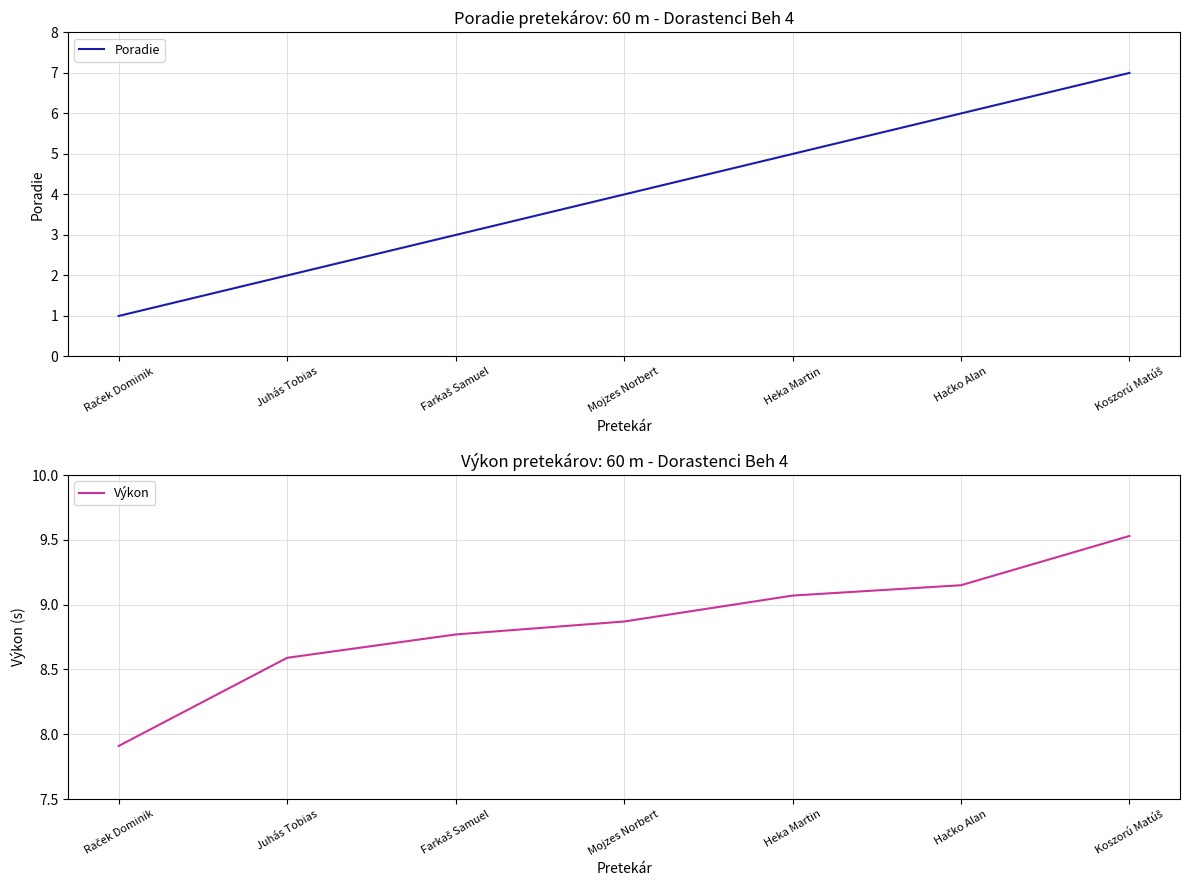

At which category is the sum across all series the highest?

Koszorú Matúš